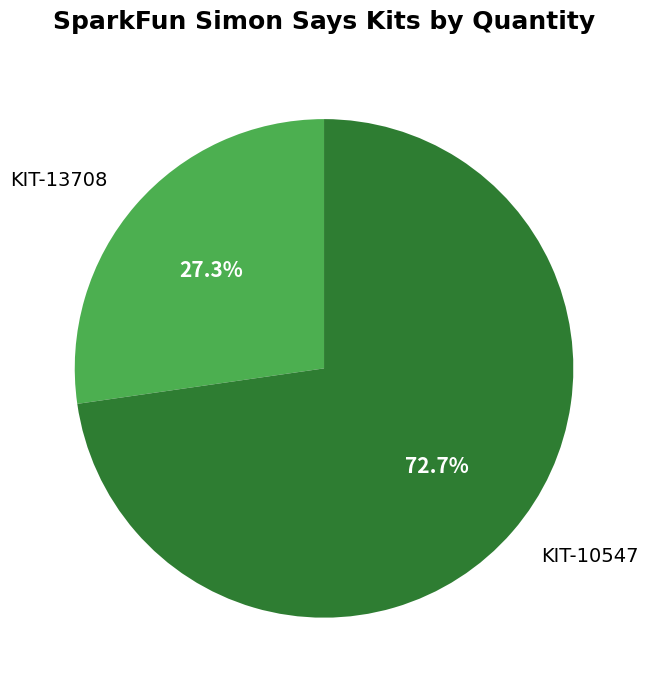

To the nearest percent, what is the difference between the largest and smallest slice percentages?

45%